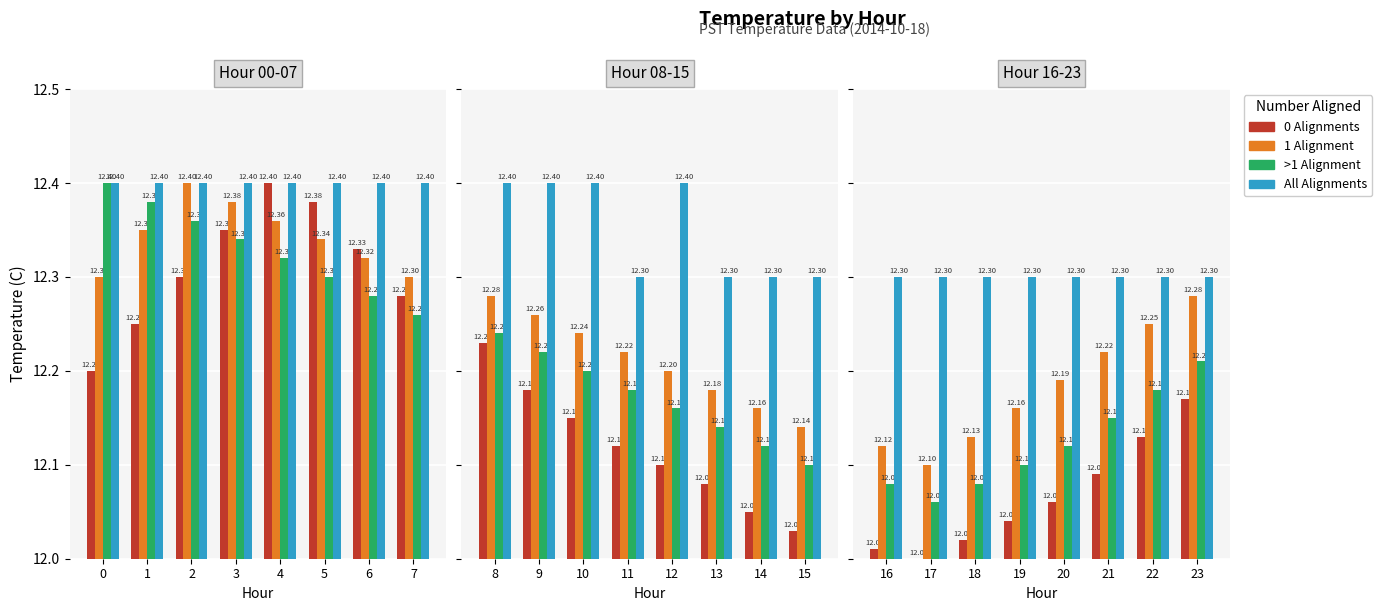

How many bars are there in each group?

4